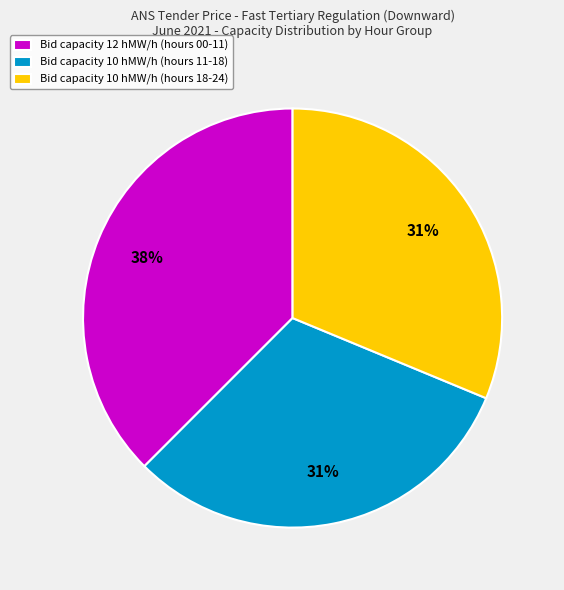

Count the number of slices in the pie.

3